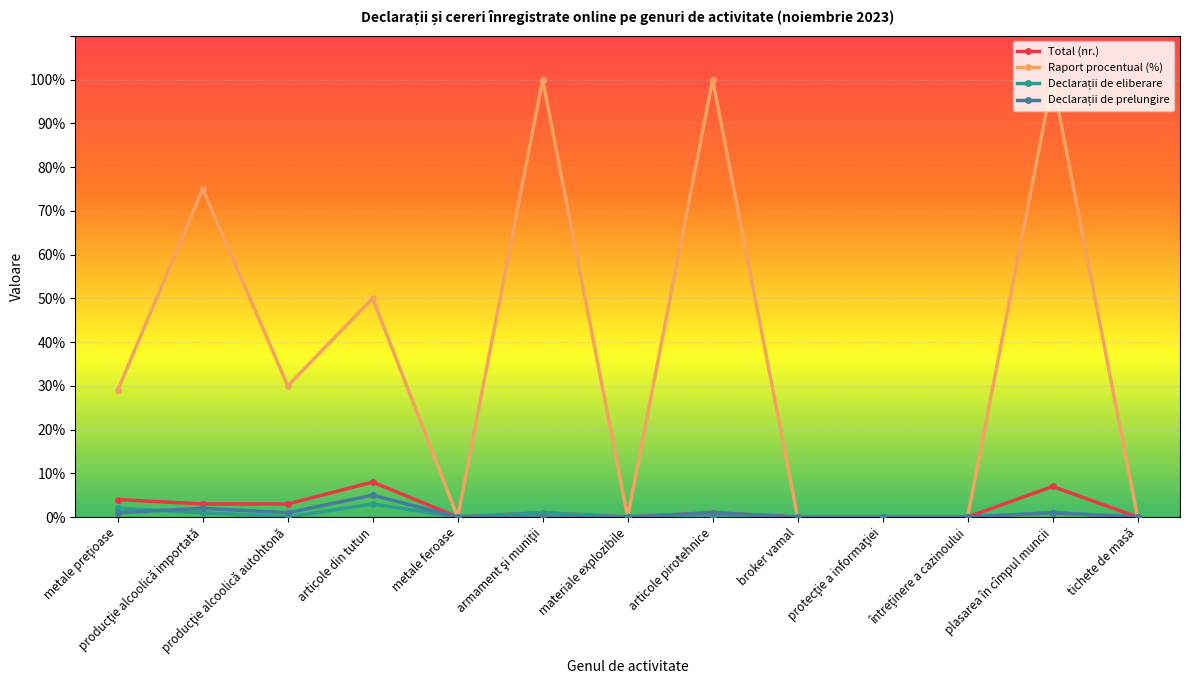

How many lines are shown in the chart?

4